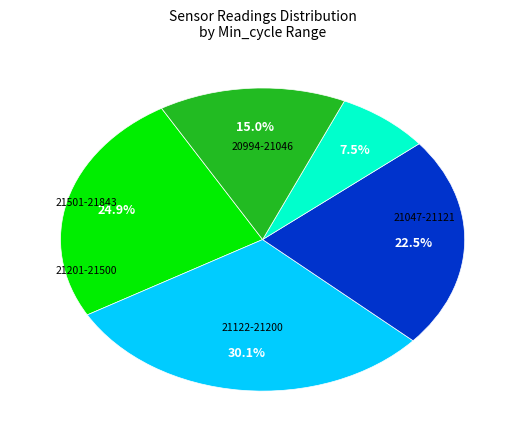

How many segments does this pie chart have?

5